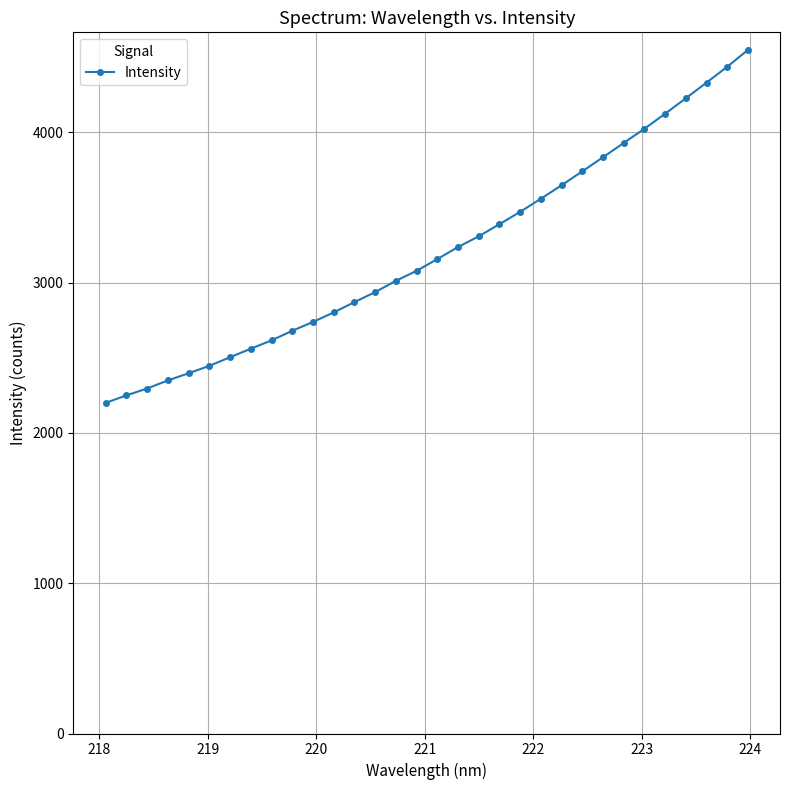

Is this an area chart (filled region under the line)?

No